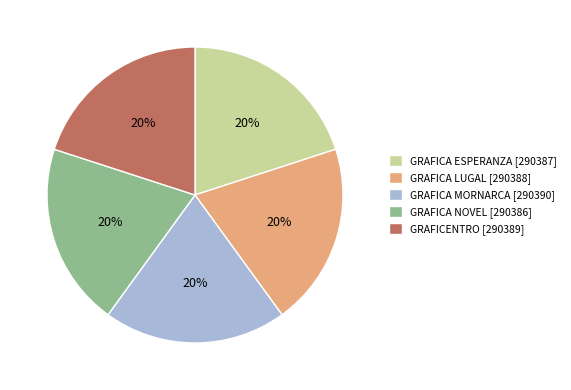

Is there any slice that represents more than half of the pie?

No